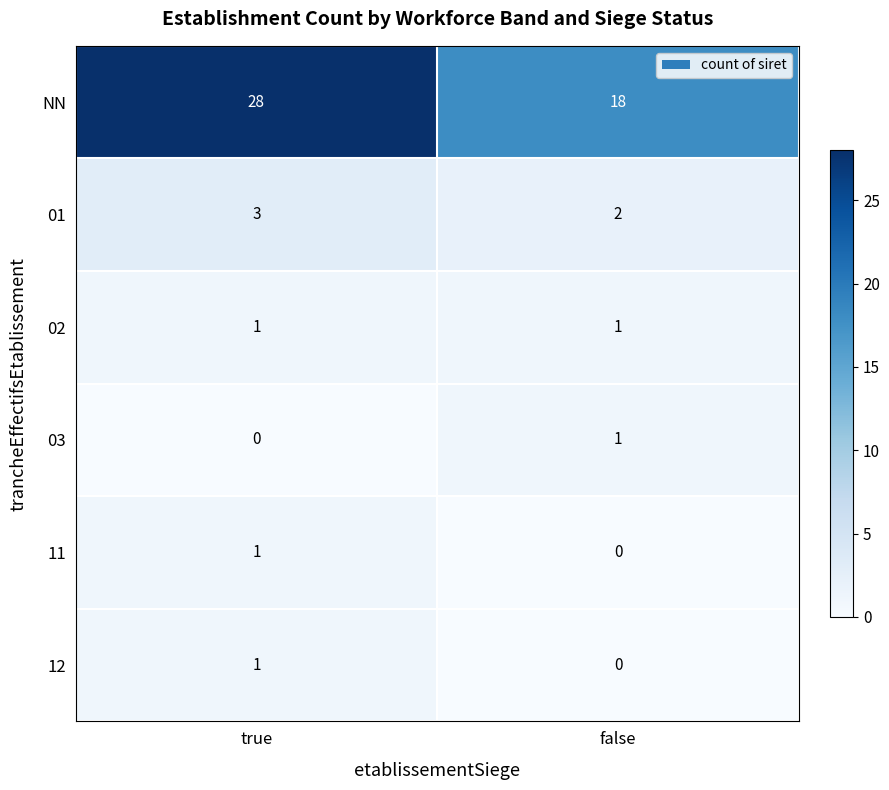

At which label does 03 reach its peak?

false